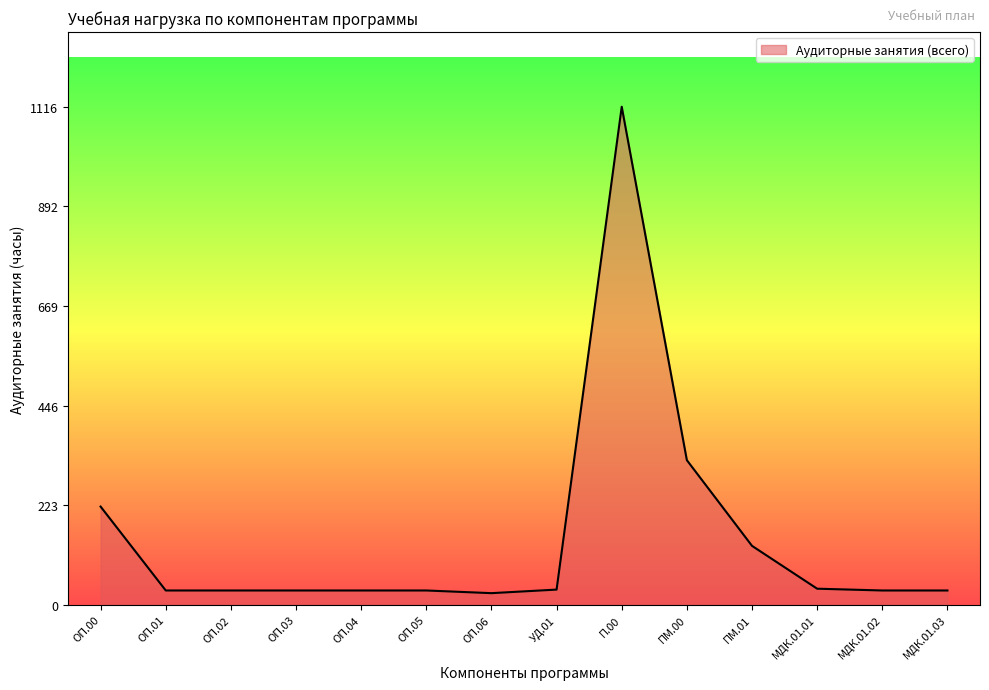

Which label corresponds to the largest value in the chart?

П.00